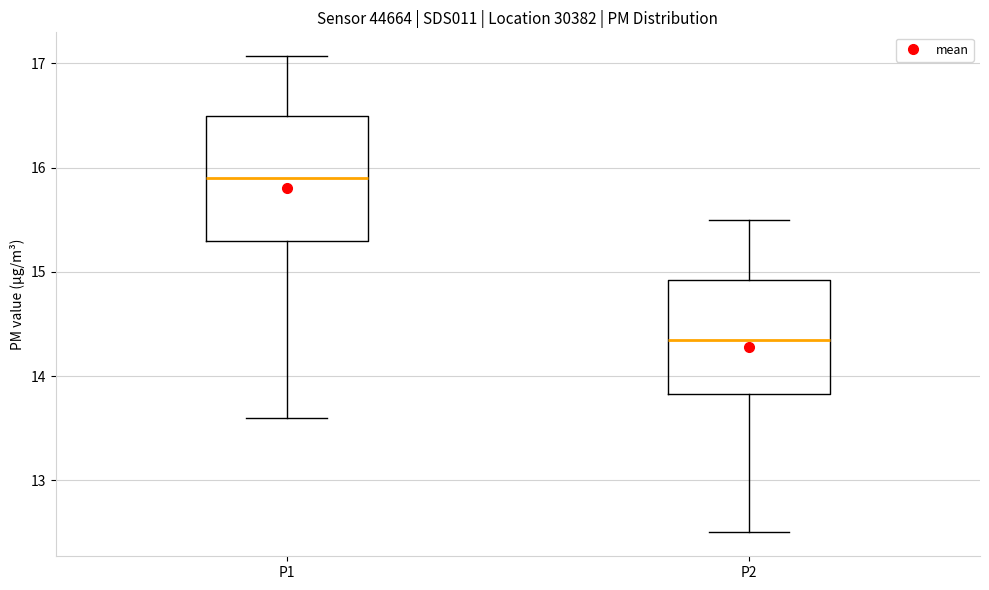

Reading left to right, read every box against the y-axis: the position of its median line, the range the box covers, and the ends of its whiskers. The values are not printed on the chart, so give them approximately, as read against the axis.

P1: median 15.9, box 15.3 to 16.5, whiskers 13.6 to 17.1
P2: median 14.4, box 13.8 to 14.9, whiskers 12.5 to 15.5